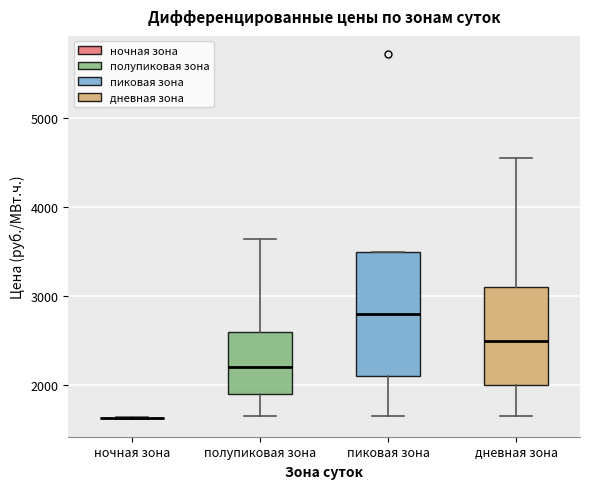

Which box is the tallest, from its lower edge to its upper edge?

пиковая зона